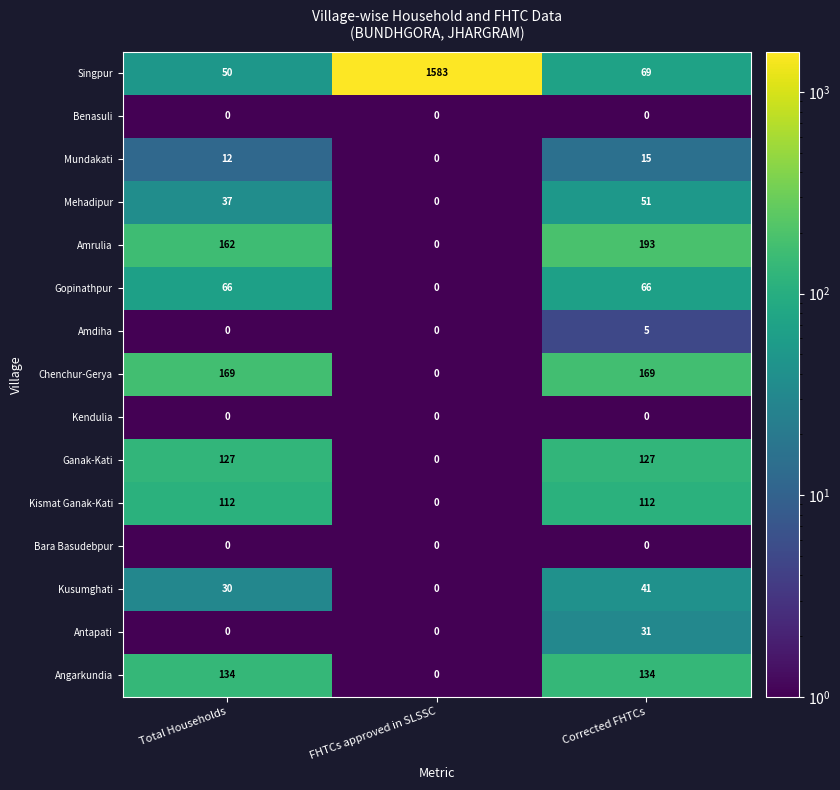

The value of Mehadipur at FHTCs approved in SLSSC is 0. True or false?

True